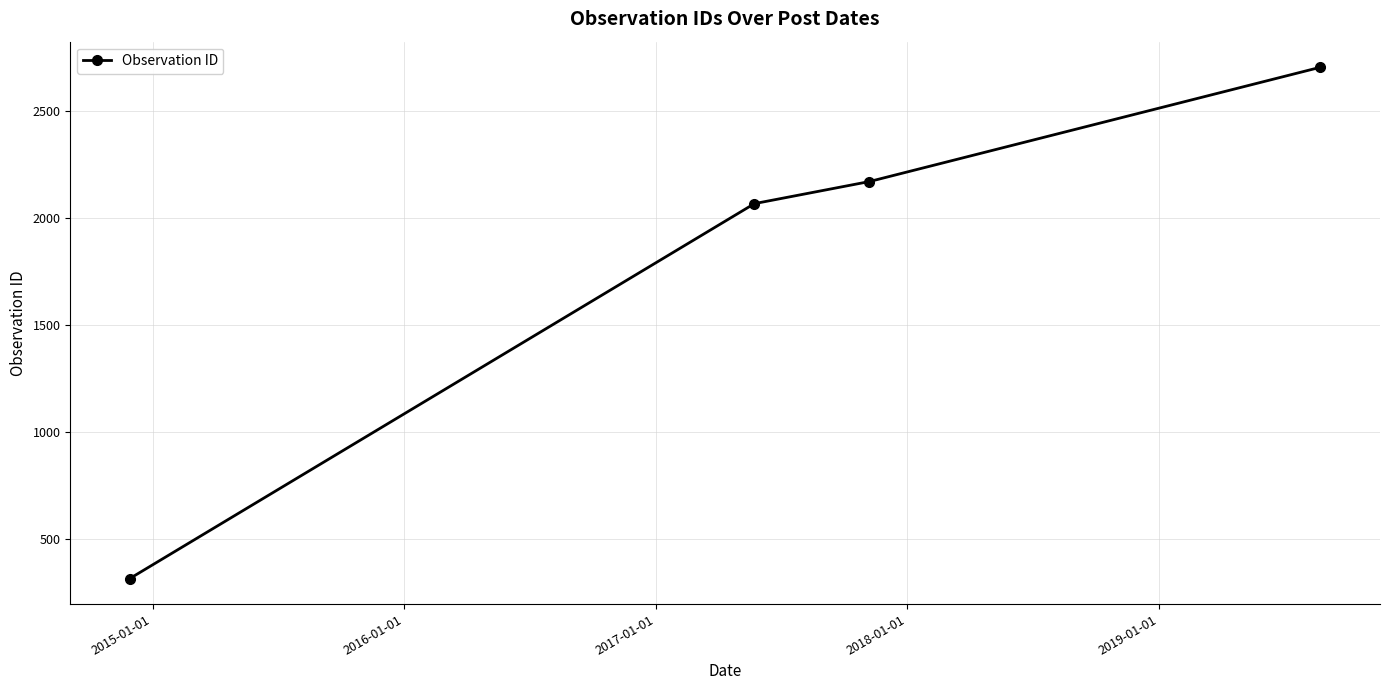

What is the greatest value displayed?

2702